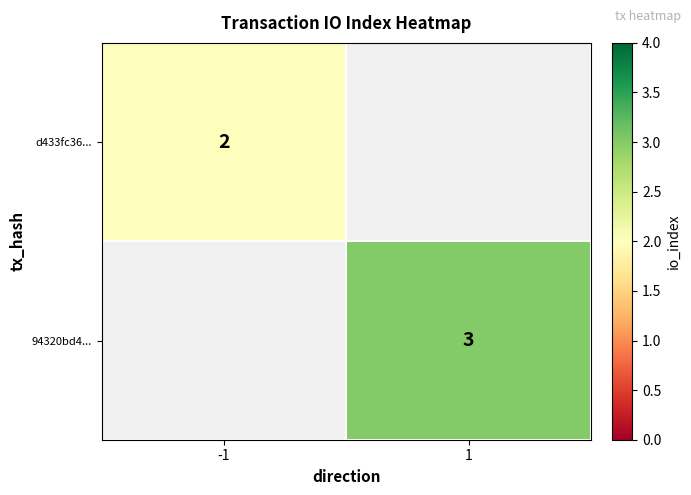

At which category does the chart reach its minimum across all series?

-1